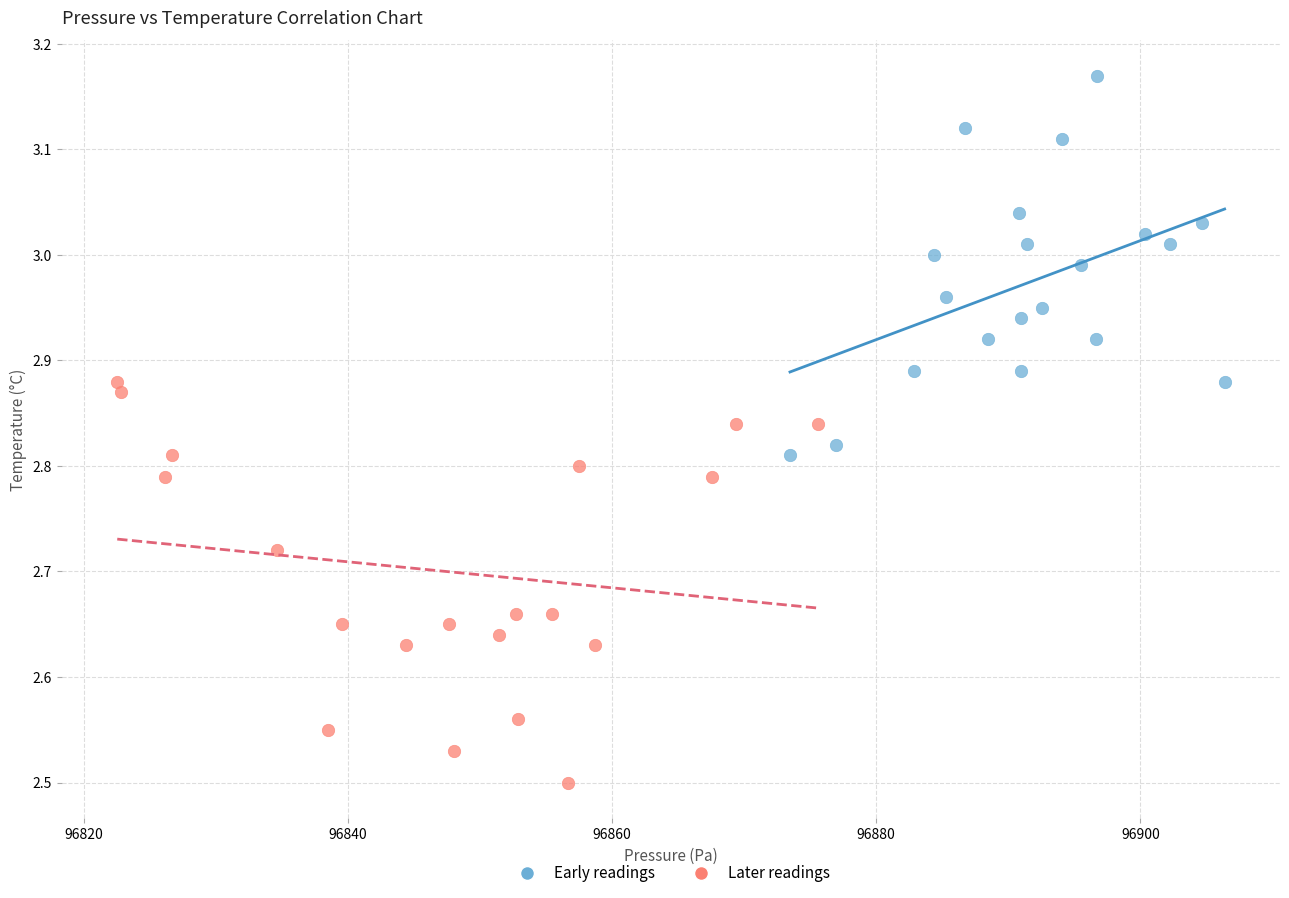

Which series contains the lowest Y value?

Later readings